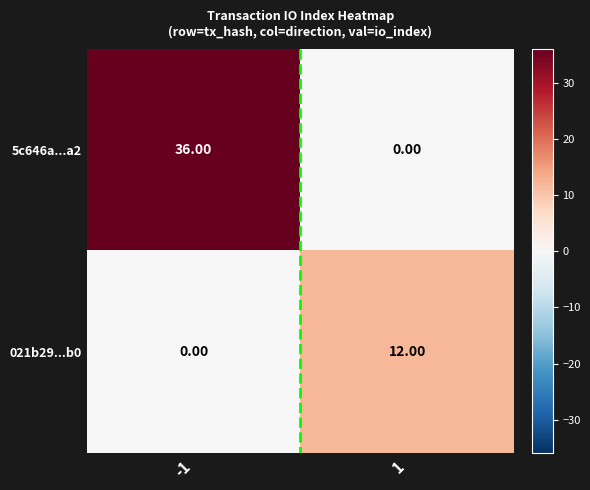

What is the average value of the 5c646a...a2 series?

18